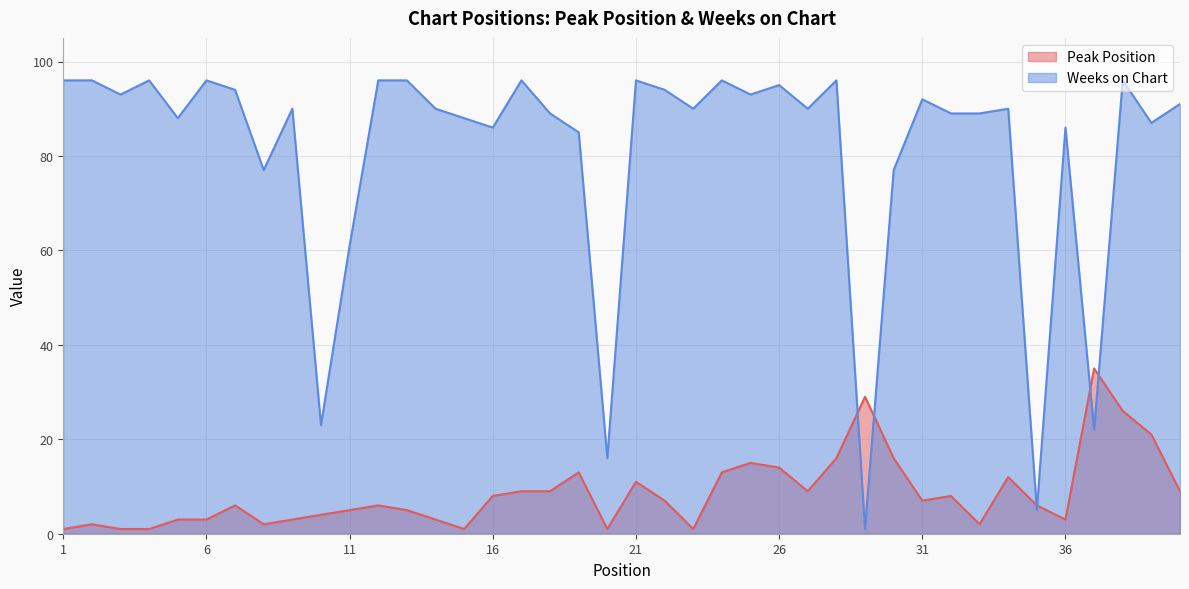

True or false: Peak Position has a value of 0 at 20.

False